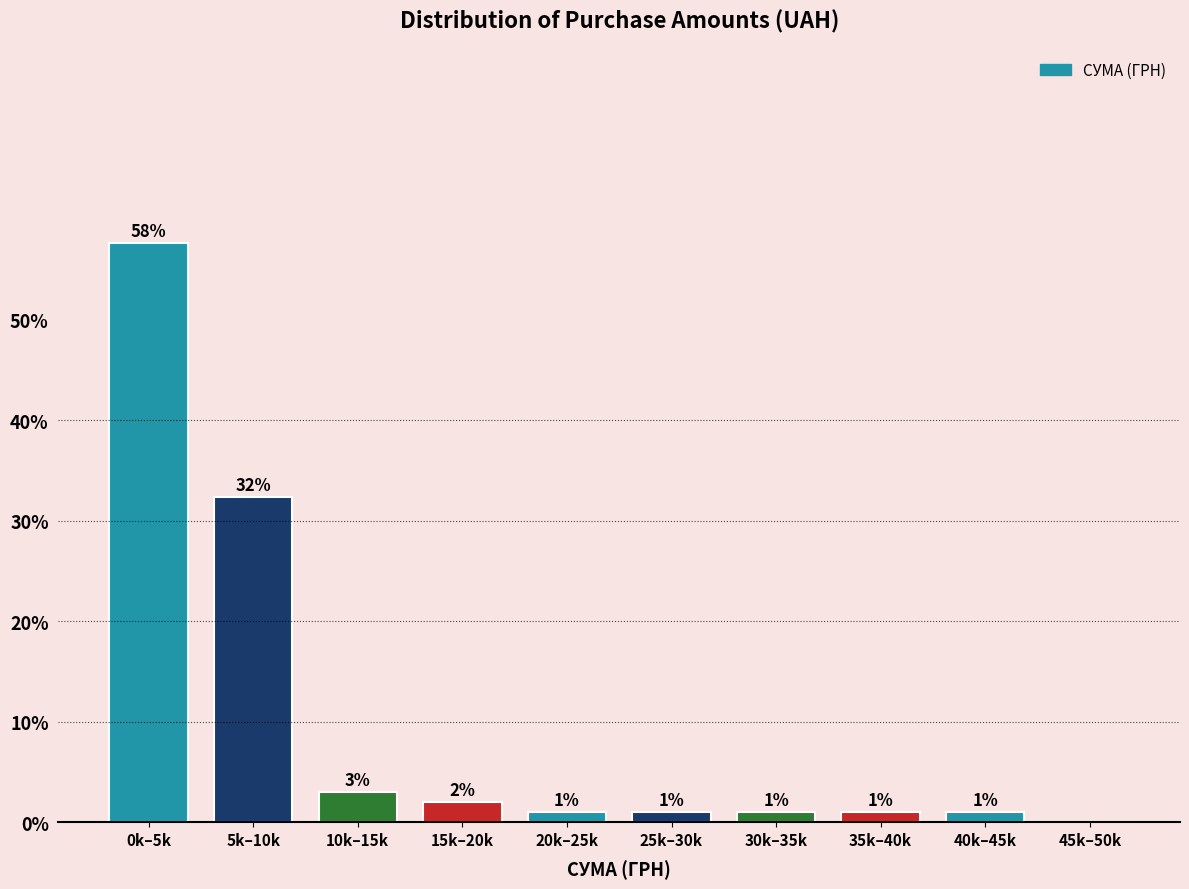

At which label does the data first exceed 1?

0k–5k